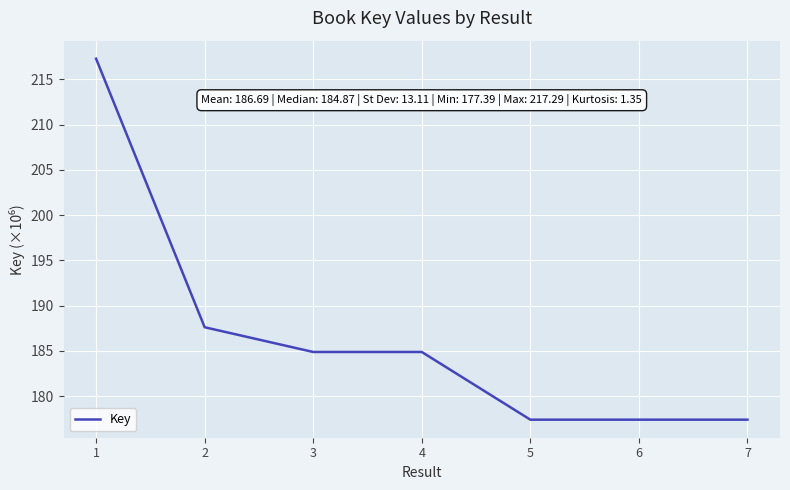

What is the minimum value shown in the chart?

177.4